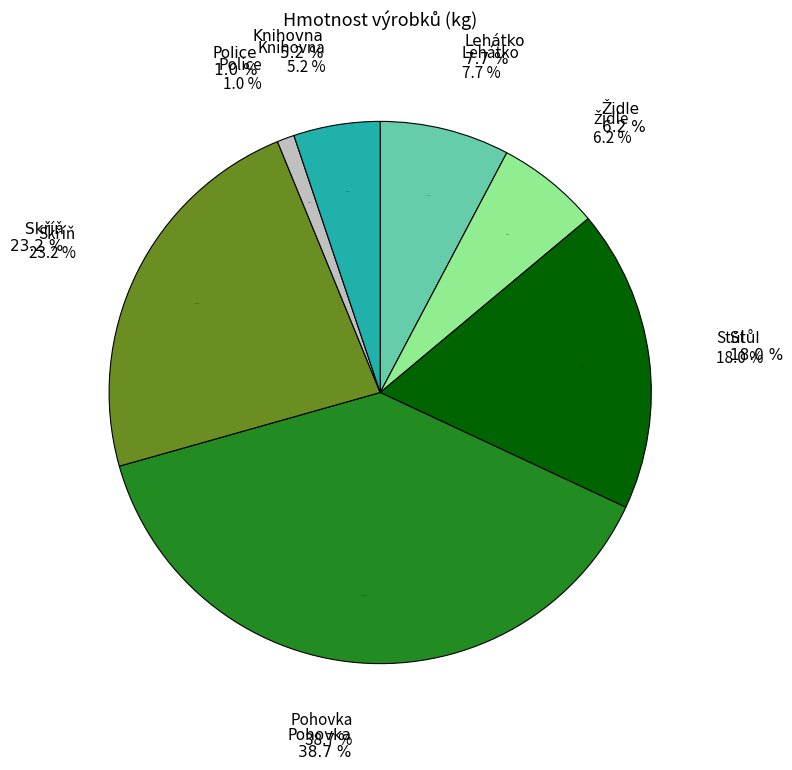

Which category has the biggest portion of the pie?

Pohovka